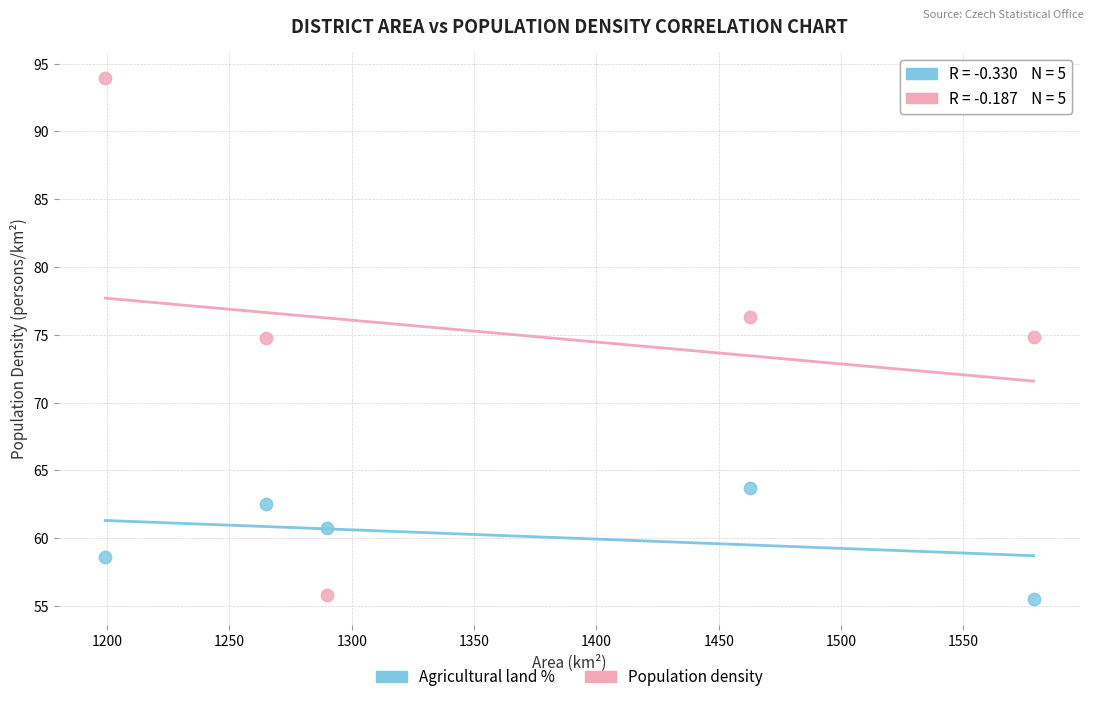

Which series has the widest spread of Y values?

Population density